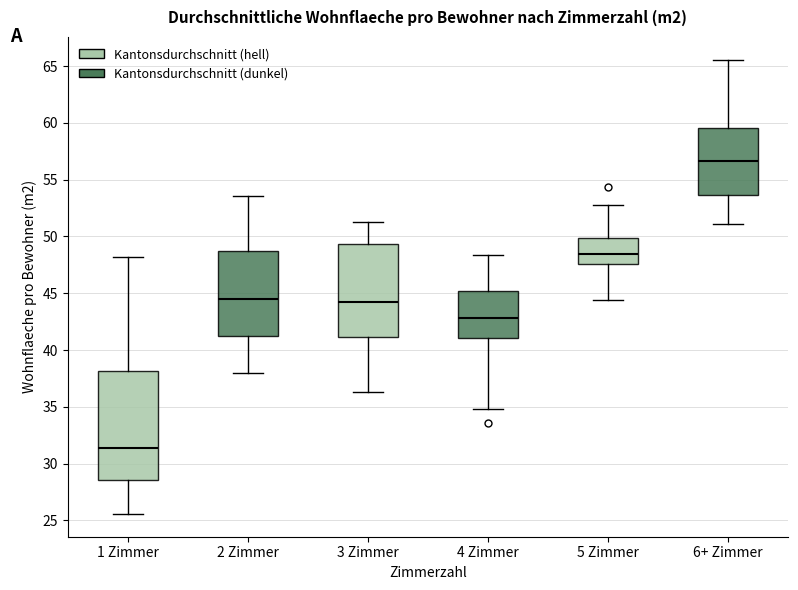

Reading left to right, transcribe this box plot: for each box, give where its median line is, the range the box spans, and where its two whiskers end, as read against the y-axis. The values are not printed on the chart, so give them approximately, as read against the axis.

1 Zimmer: median 31.5, box 28.5 to 38.0, whiskers 25.5 to 48.0
2 Zimmer: median 44.5, box 41.0 to 49.0, whiskers 38.0 to 53.5
3 Zimmer: median 44.0, box 41.0 to 49.5, whiskers 36.5 to 51.5
4 Zimmer: median 43.0, box 41.0 to 45.0, whiskers 35.0 to 48.5
5 Zimmer: median 48.5, box 47.5 to 50.0, whiskers 44.5 to 53.0
6+ Zimmer: median 56.5, box 53.5 to 59.5, whiskers 51.0 to 65.5